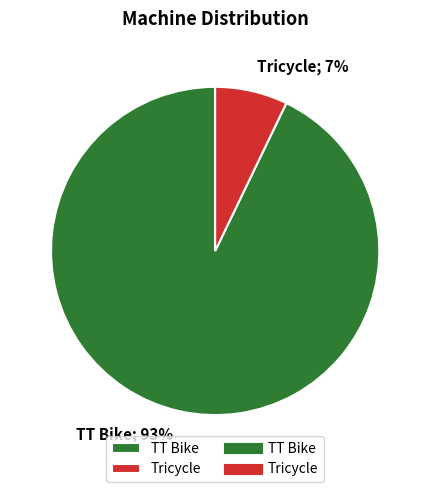

To the nearest percent, what is the average slice percentage?

50%